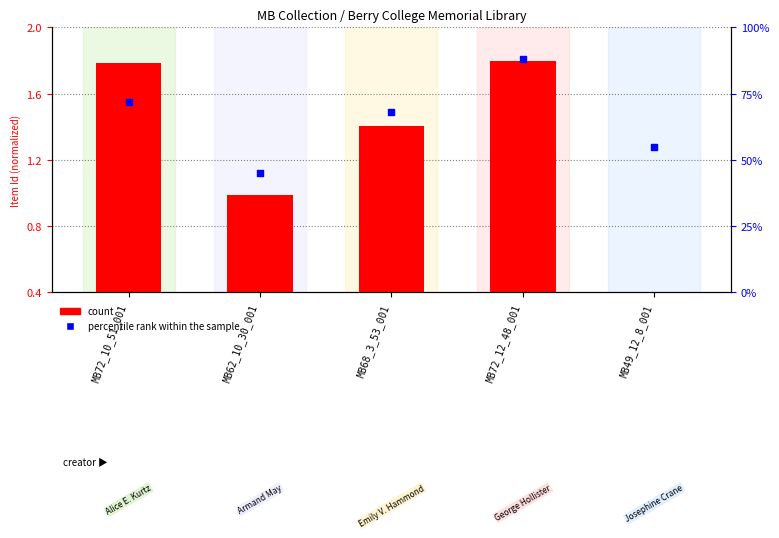

Which series has the largest total across all categories?

percentile rank within the sample